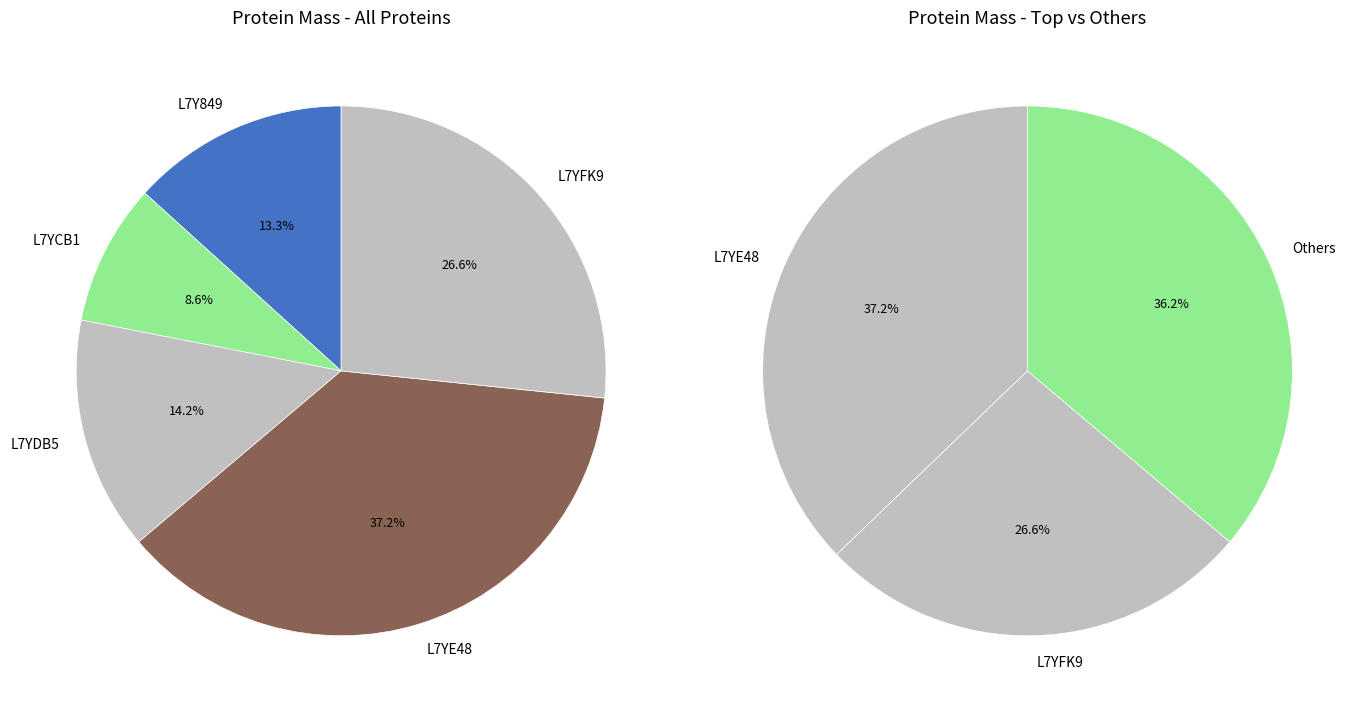

What percentage is the L7YFK9 slice, to the nearest percent?

27%